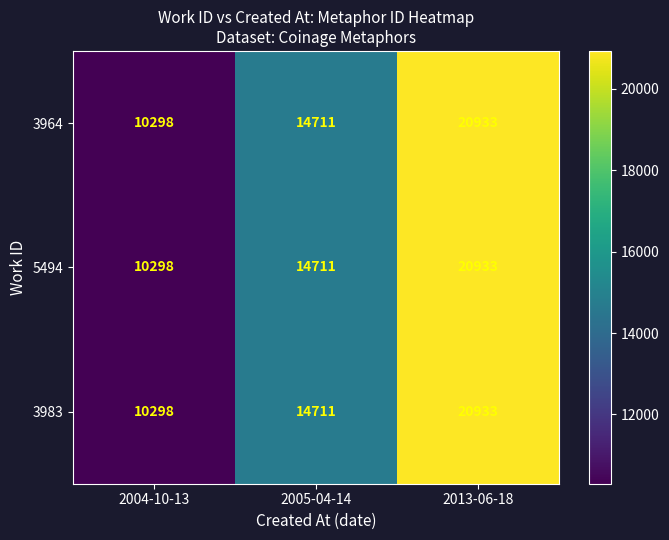

At which category is the sum across all series the highest?

2013-06-18